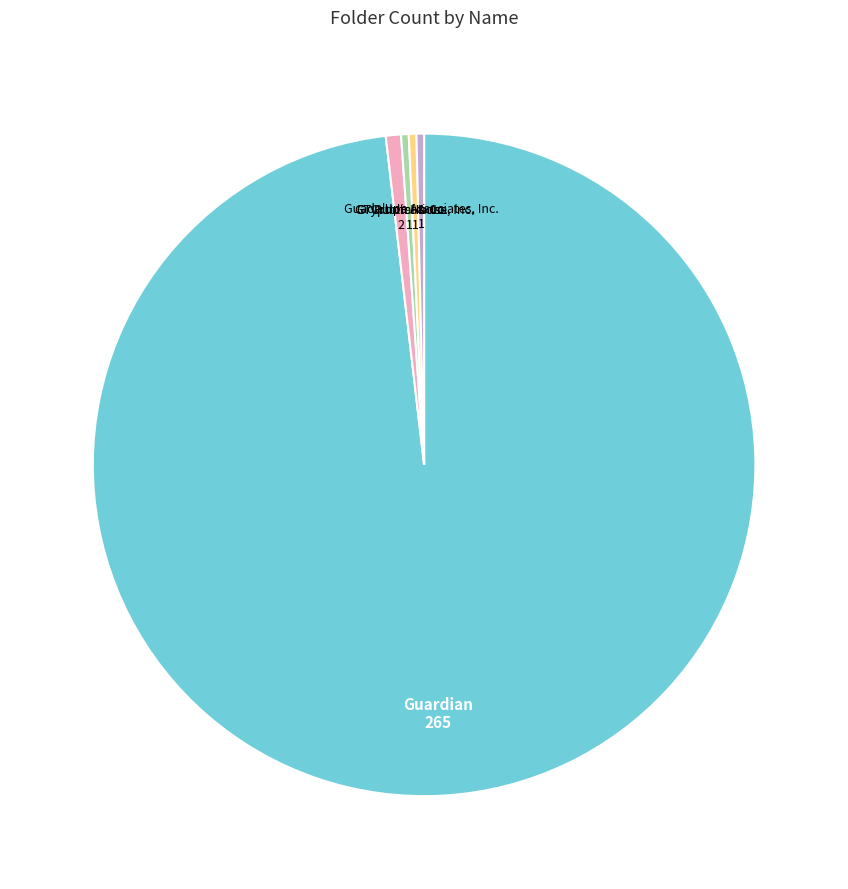

Combined, do Gryphon House, Inc. and GT Publications account for over 50%?

No